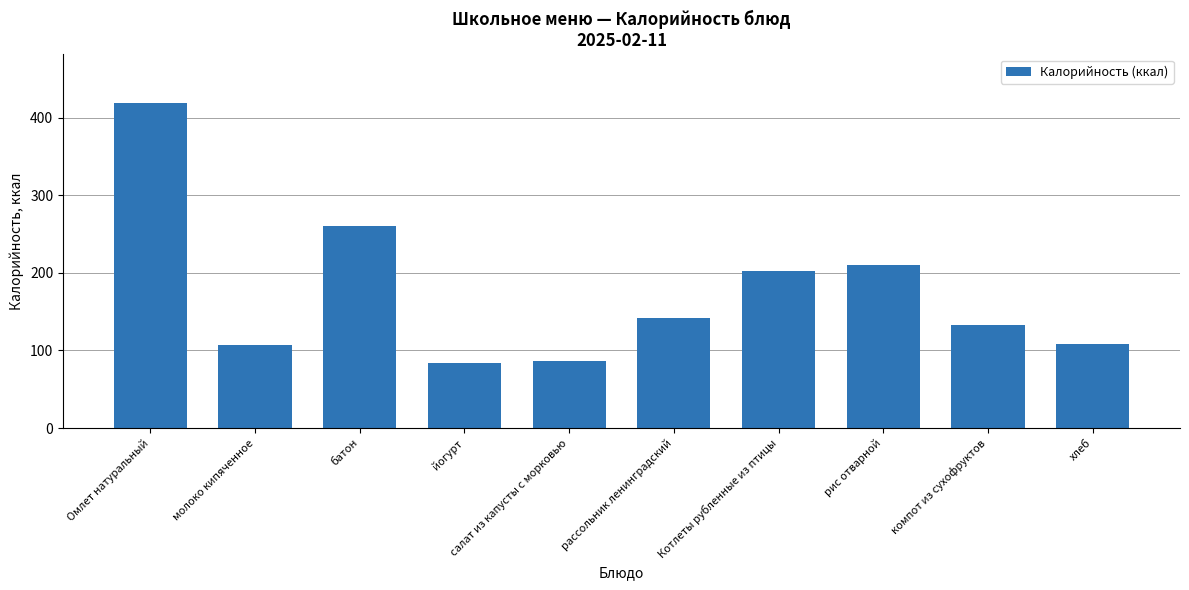

What is the sum of all values?

1753.5